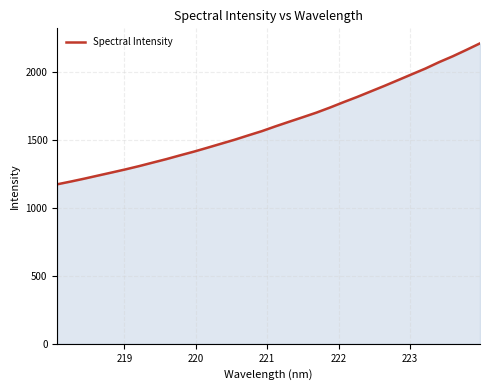

What is the difference between the maximum and minimum values?

1038.4